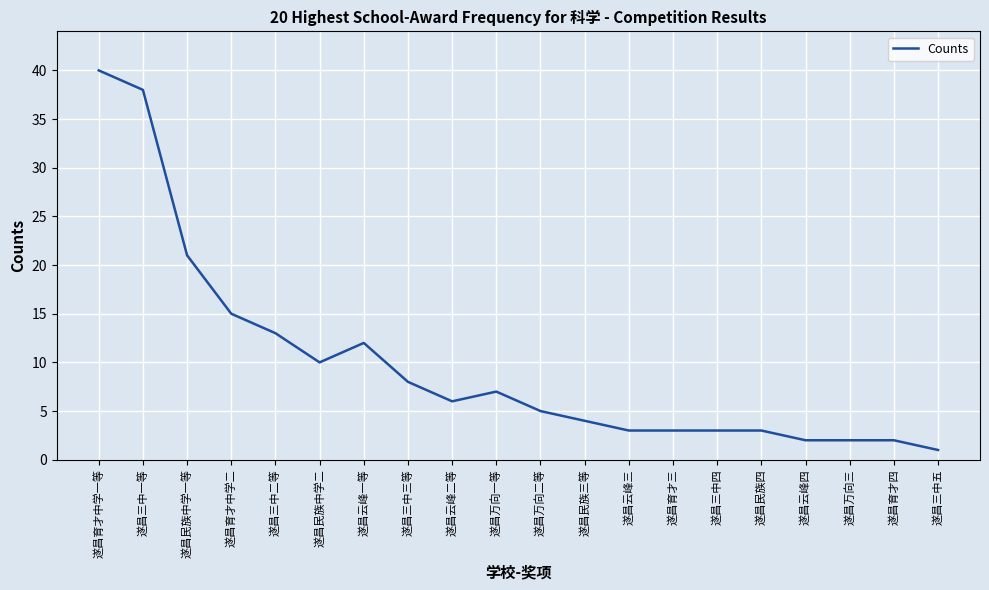

What position from the right is 遂昌云峰一等?

14